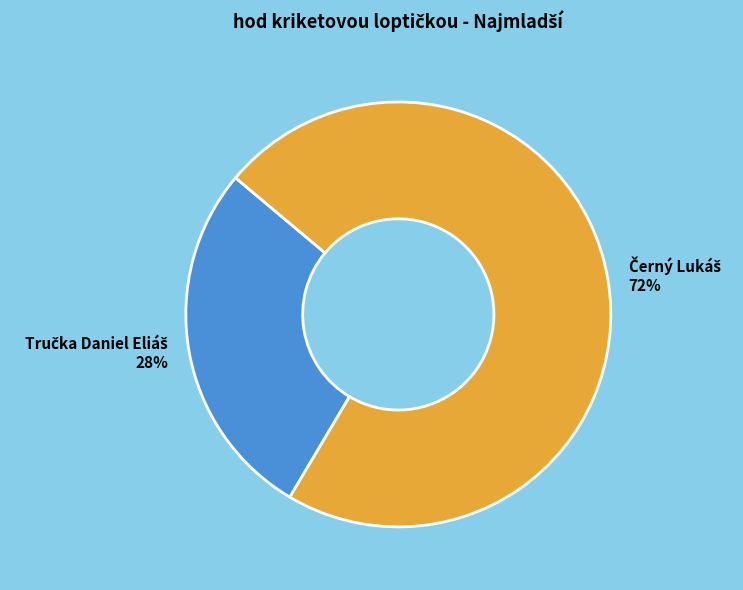

To the nearest percent, what is the average slice percentage?

50%